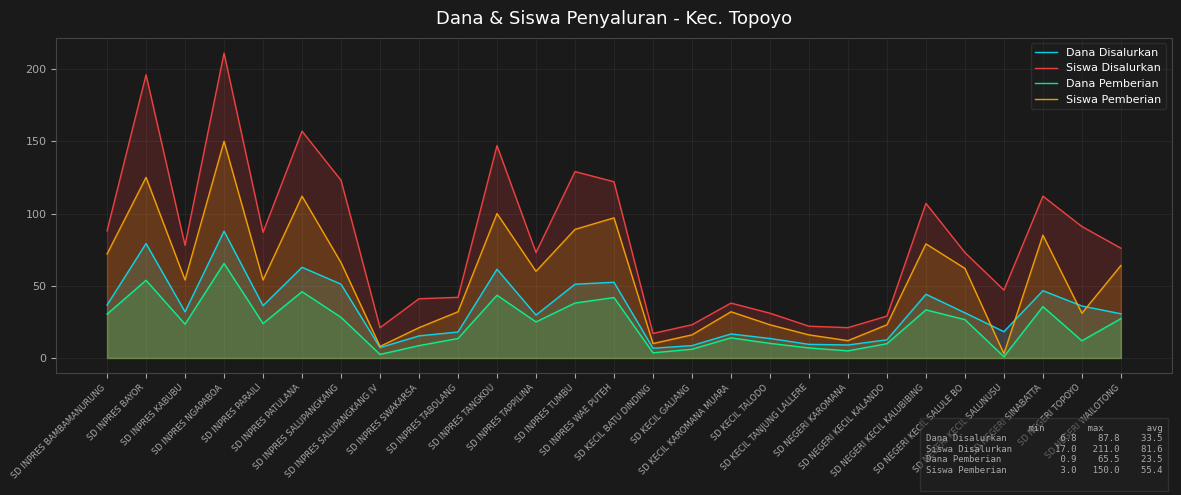

What is the difference between the maximum and minimum values in the Siswa Pemberian series?

147.0